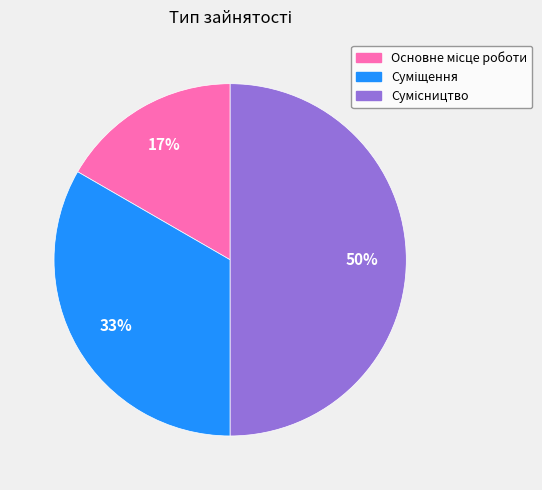

To the nearest percent, what is the difference between the largest and smallest slice percentages?

33%